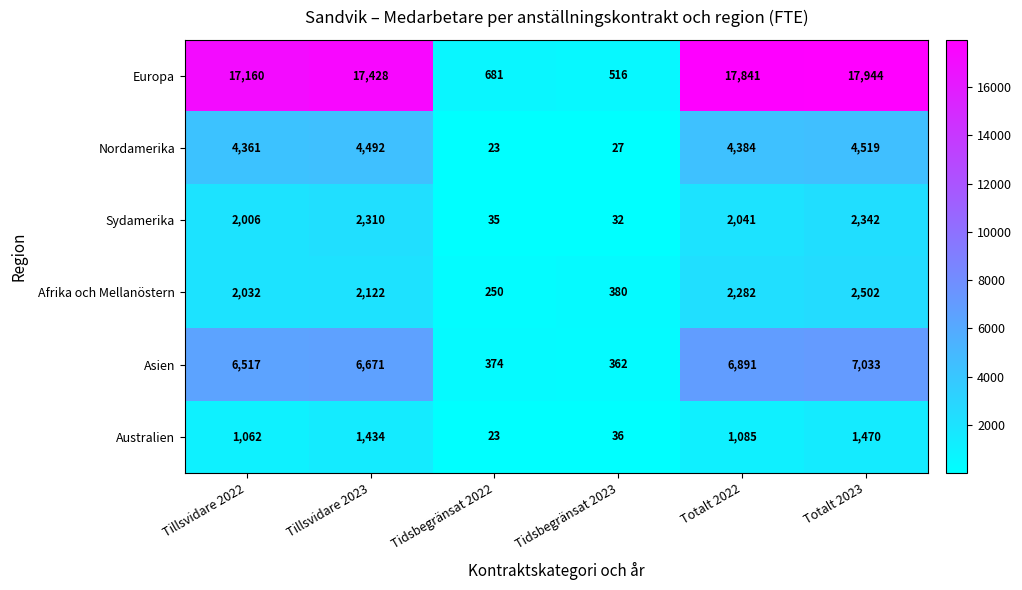

The value of Sydamerika at Totalt 2022 is 533. True or false?

False